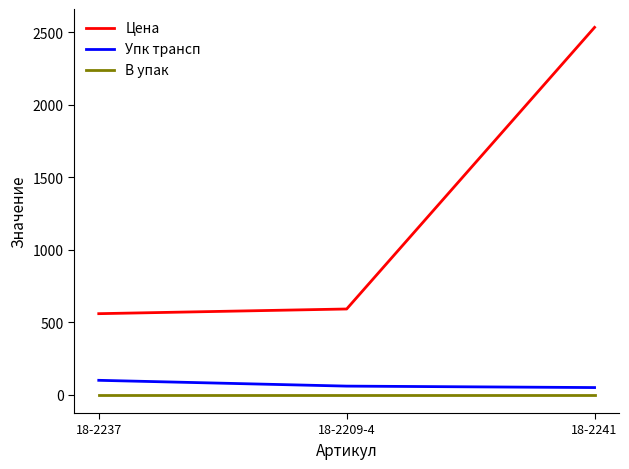

Between 18-2209-4 and 18-2241, which series saw the biggest shift?

Цена